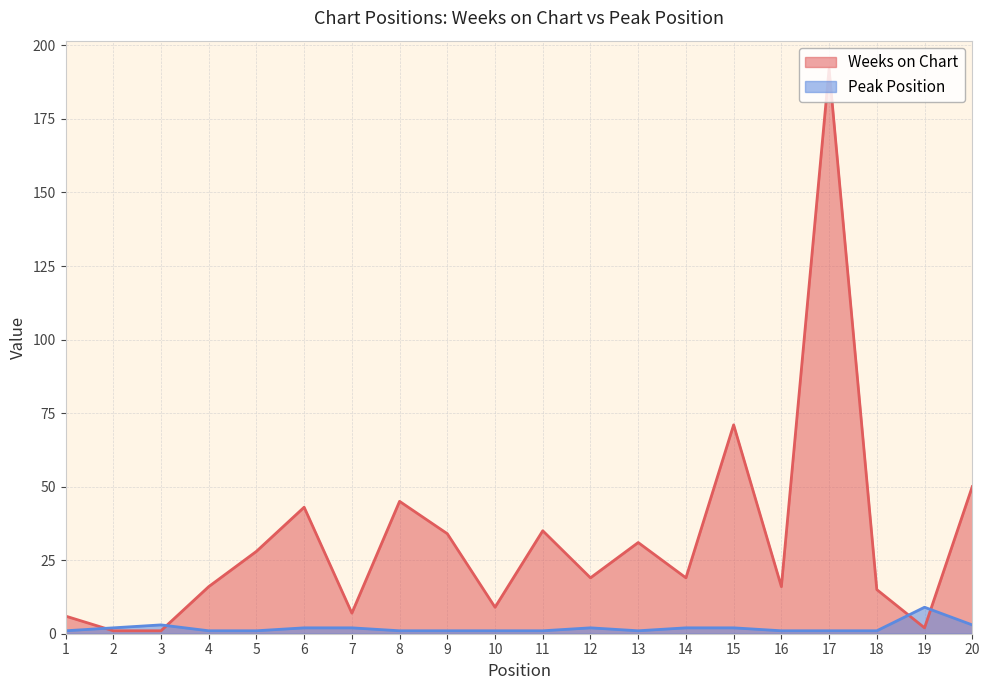

What is the greatest value displayed?

192